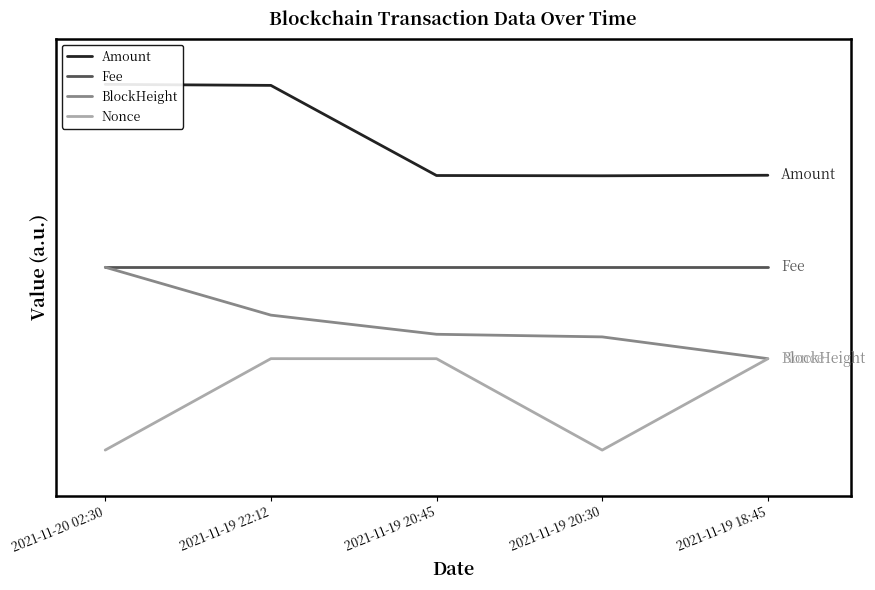

True or false: Nonce and Fee cross at least once.

False